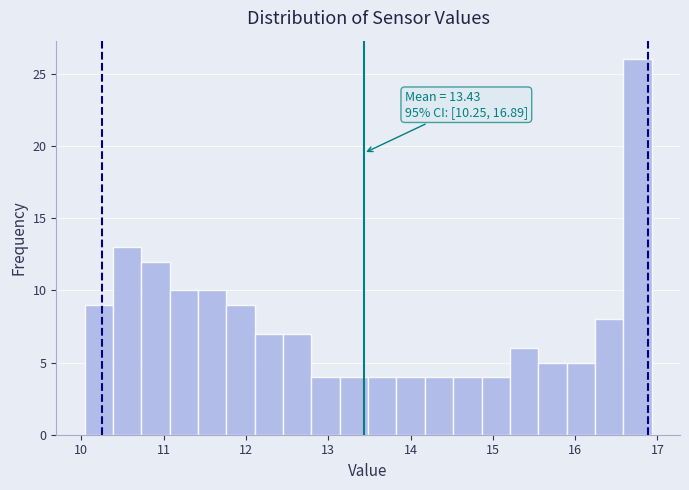

Around what value on the x-axis is the tallest bar? Give the approximate position of its centre, as read against the axis.

16.8